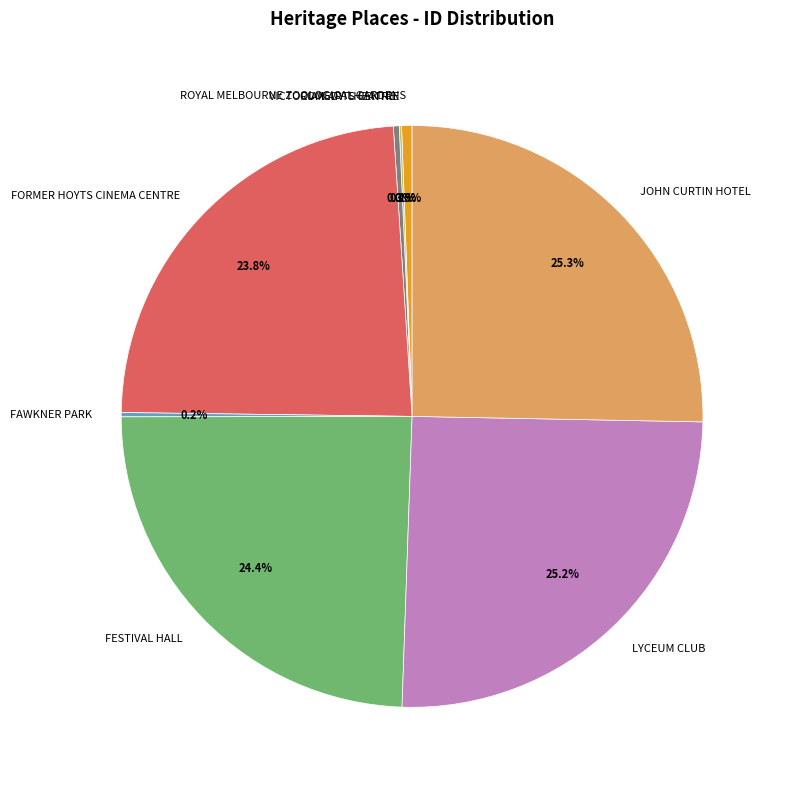

To the nearest percent, what percentage of the pie is JOHN CURTIN HOTEL?

25%